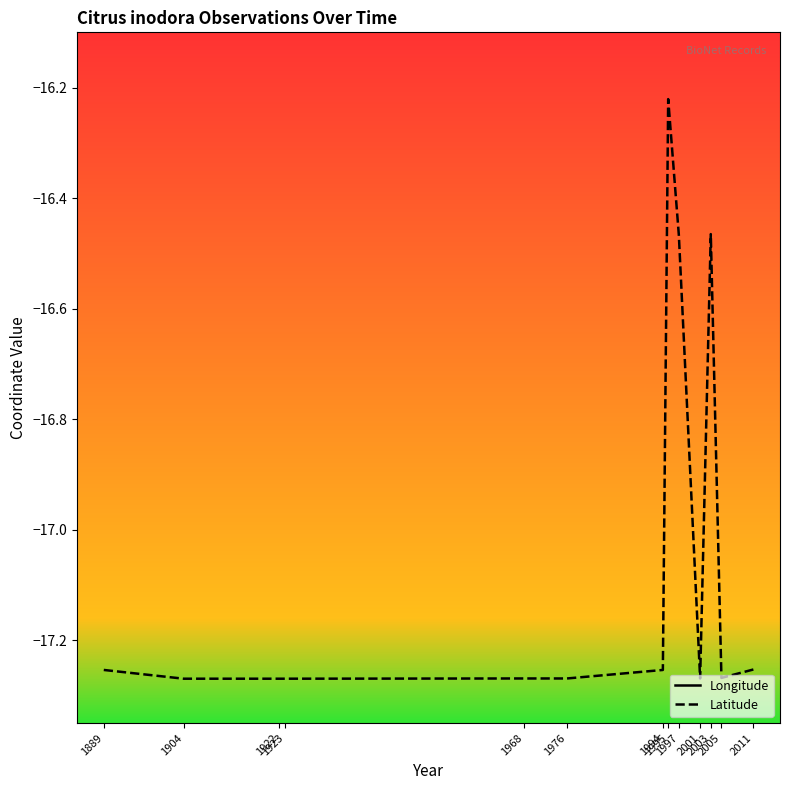

How many values in the Latitude series exceed -17?

3